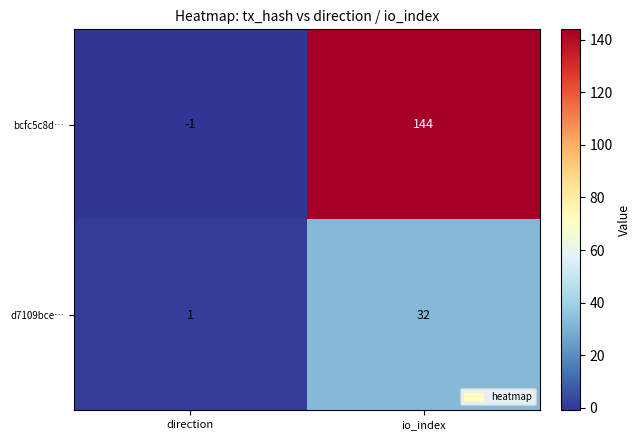

What is the sum of all bcfc5c8d… values?

143